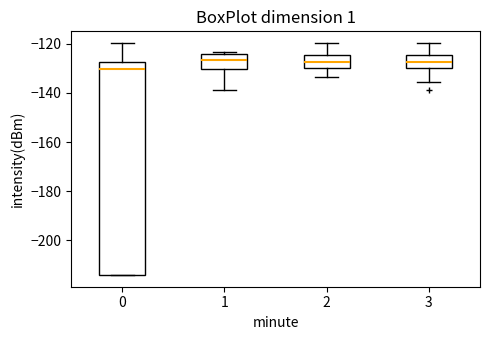

Reading left to right, transcribe this box plot: for each box, give where its median line is, the range the box spans, and where its two whiskers end, as read against the y-axis. The values are not printed on the chart, so give them approximately, as read against the axis.

0: median -130, box -214 to -128, whiskers -214 to -120
1: median -126, box -130 to -124, whiskers -138 to -124 (just above the box's upper edge)
2: median -128, box -130 to -124, whiskers -134 to -120
3: median -128, box -130 to -124, whiskers -136 to -120